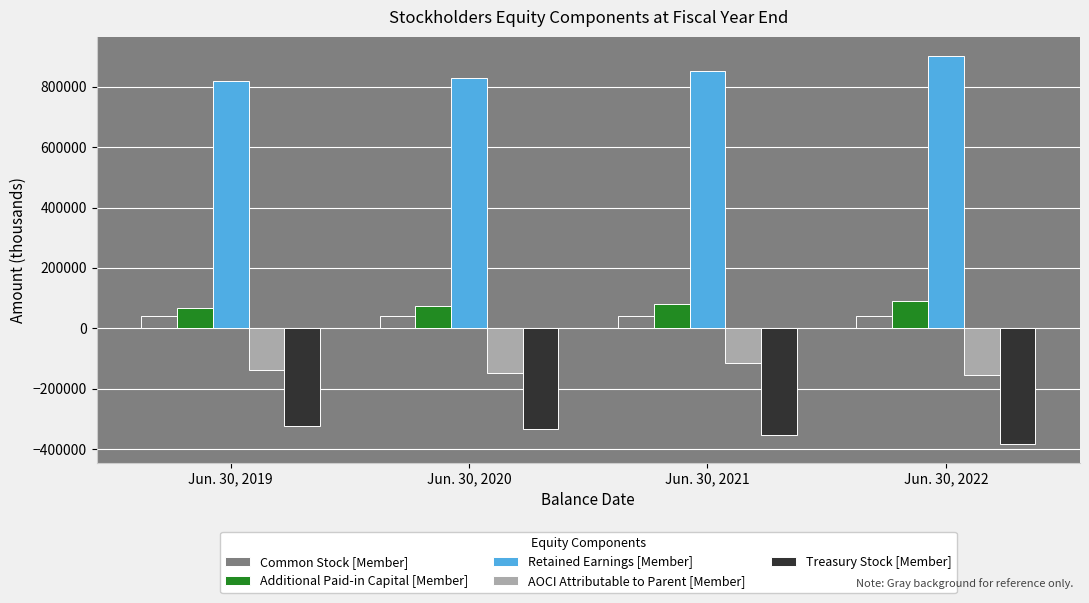

Which series has the widest spread of values?

Retained Earnings [Member]